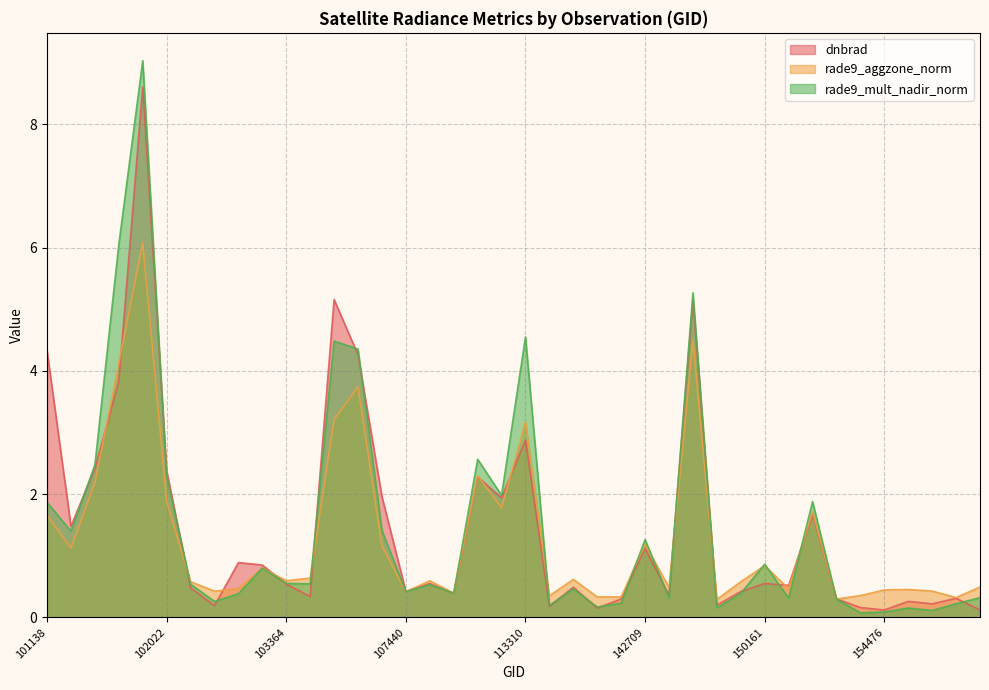

At which label is rade9_mult_nadir_norm closest to 4?

106518